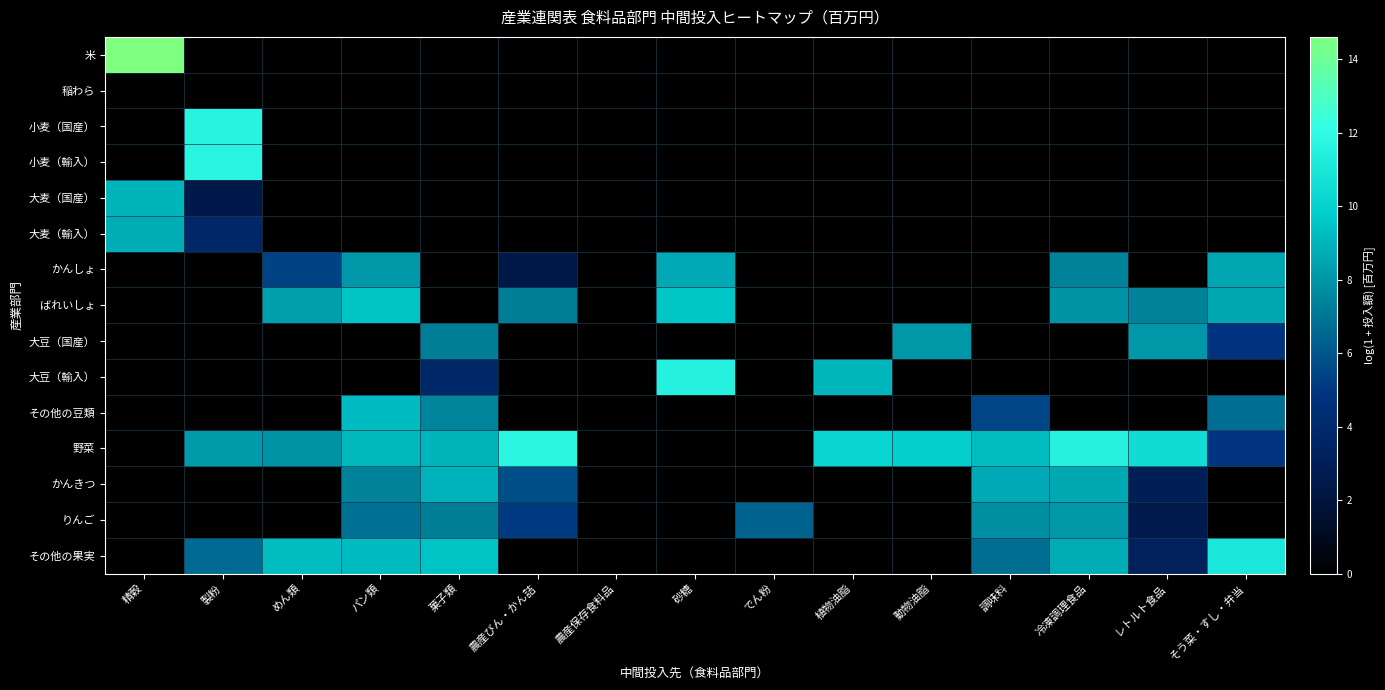

Reading right to left, extract all data points from this chart.

米: そう菜・すし・弁当=0.0	レトルト食品=0.0	冷凍調理食品=0.0	調味料=0.0	動物油脂=0.0	植物油脂=0.0	でん粉=0.0	砂糖=0.0	農産保存食料品=0.0	農産びん・かん詰=0.0	菓子類=0.0	パン類=0.0	めん類=0.0	製粉=0.0	精穀=14.6
稲わら: そう菜・すし・弁当=0.0	レトルト食品=0.0	冷凍調理食品=0.0	調味料=0.0	動物油脂=0.0	植物油脂=0.0	でん粉=0.0	砂糖=0.0	農産保存食料品=0.0	農産びん・かん詰=0.0	菓子類=0.0	パン類=0.0	めん類=0.0	製粉=0.0	精穀=0.0
小麦（国産）: そう菜・すし・弁当=0.0	レトルト食品=0.0	冷凍調理食品=0.0	調味料=0.0	動物油脂=0.0	植物油脂=0.0	でん粉=0.0	砂糖=0.0	農産保存食料品=0.0	農産びん・かん詰=0.0	菓子類=0.0	パン類=0.0	めん類=0.0	製粉=11.6	精穀=0.0
小麦（輸入）: そう菜・すし・弁当=0.0	レトルト食品=0.0	冷凍調理食品=0.0	調味料=0.0	動物油脂=0.0	植物油脂=0.0	でん粉=0.0	砂糖=0.0	農産保存食料品=0.0	農産びん・かん詰=0.0	菓子類=0.0	パン類=0.0	めん類=0.0	製粉=11.6	精穀=0.0
大麦（国産）: そう菜・すし・弁当=0.0	レトルト食品=0.0	冷凍調理食品=0.0	調味料=0.0	動物油脂=0.0	植物油脂=0.0	でん粉=0.0	砂糖=0.0	農産保存食料品=0.0	農産びん・かん詰=0.0	菓子類=0.0	パン類=0.0	めん類=0.0	製粉=2.4	精穀=9.0
大麦（輸入）: そう菜・すし・弁当=0.0	レトルト食品=0.0	冷凍調理食品=0.0	調味料=0.0	動物油脂=0.0	植物油脂=0.0	でん粉=0.0	砂糖=0.0	農産保存食料品=0.0	農産びん・かん詰=0.0	菓子類=0.0	パン類=0.0	めん類=0.0	製粉=3.9	精穀=8.8
かんしょ: そう菜・すし・弁当=8.6	レトルト食品=0.0	冷凍調理食品=7.4	調味料=0.0	動物油脂=0.0	植物油脂=0.0	でん粉=0.0	砂糖=8.7	農産保存食料品=0.0	農産びん・かん詰=2.3	菓子類=0.0	パン類=8.1	めん類=5.4	製粉=0.0	精穀=0.0
ばれいしょ: そう菜・すし・弁当=8.5	レトルト食品=7.4	冷凍調理食品=8.0	調味料=0.0	動物油脂=0.0	植物油脂=0.0	でん粉=0.0	砂糖=9.5	農産保存食料品=0.0	農産びん・かん詰=7.3	菓子類=0.0	パン類=9.4	めん類=8.3	製粉=0.0	精穀=0.0
大豆（国産）: そう菜・すし・弁当=4.9	レトルト食品=8.1	冷凍調理食品=0.0	調味料=0.0	動物油脂=8.1	植物油脂=0.0	でん粉=0.0	砂糖=0.0	農産保存食料品=0.0	農産びん・かん詰=0.0	菓子類=7.3	パン類=0.0	めん類=0.0	製粉=0.0	精穀=0.0
大豆（輸入）: そう菜・すし・弁当=0.0	レトルト食品=0.0	冷凍調理食品=0.0	調味料=0.0	動物油脂=0.0	植物油脂=9.0	でん粉=0.0	砂糖=11.5	農産保存食料品=0.0	農産びん・かん詰=0.0	菓子類=3.8	パン類=0.0	めん類=0.0	製粉=0.0	精穀=0.0
その他の豆類: そう菜・すし・弁当=6.8	レトルト食品=0.0	冷凍調理食品=0.0	調味料=5.4	動物油脂=0.0	植物油脂=0.0	でん粉=0.0	砂糖=0.0	農産保存食料品=0.0	農産びん・かん詰=0.0	菓子類=7.5	パン類=9.2	めん類=0.0	製粉=0.0	精穀=0.0
野菜: そう菜・すし・弁当=4.9	レトルト食品=10.6	冷凍調理食品=11.5	調味料=9.3	動物油脂=9.9	植物油脂=10.3	でん粉=0.0	砂糖=0.0	農産保存食料品=0.0	農産びん・かん詰=11.8	菓子類=9.0	パン類=9.1	めん類=7.9	製粉=8.2	精穀=0.0
かんきつ: そう菜・すし・弁当=0.0	レトルト食品=3.0	冷凍調理食品=8.6	調味料=8.7	動物油脂=0.0	植物油脂=0.0	でん粉=0.0	砂糖=0.0	農産保存食料品=0.0	農産びん・かん詰=5.8	菓子類=9.0	パン類=7.4	めん類=0.0	製粉=0.0	精穀=0.0
りんご: そう菜・すし・弁当=0.0	レトルト食品=2.6	冷凍調理食品=8.1	調味料=7.8	動物油脂=0.0	植物油脂=0.0	でん粉=6.4	砂糖=0.0	農産保存食料品=0.0	農産びん・かん詰=5.2	菓子類=7.3	パン類=6.9	めん類=0.0	製粉=0.0	精穀=0.0
その他の果実: そう菜・すし・弁当=11.0	レトルト食品=3.2	冷凍調理食品=8.7	調味料=6.8	動物油脂=0.0	植物油脂=0.0	でん粉=0.0	砂糖=0.0	農産保存食料品=0.0	農産びん・かん詰=0.0	菓子類=9.4	パン類=9.2	めん類=9.2	製粉=6.7	精穀=0.0